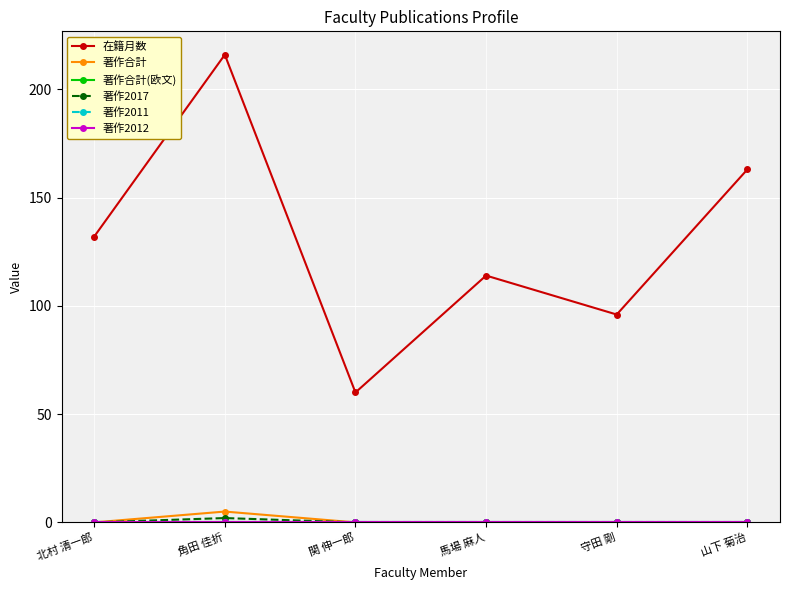

Does the chart have visible grid lines?

Yes